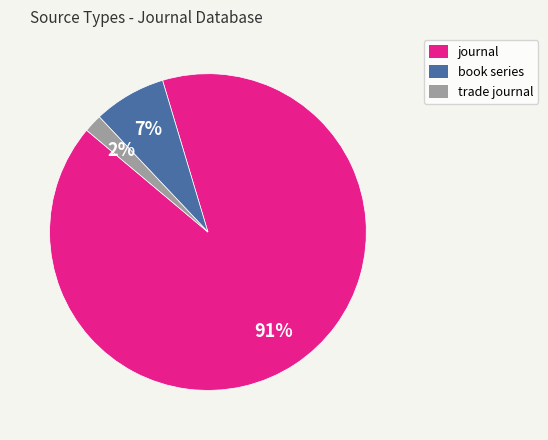

Is there a majority slice in this chart?

Yes